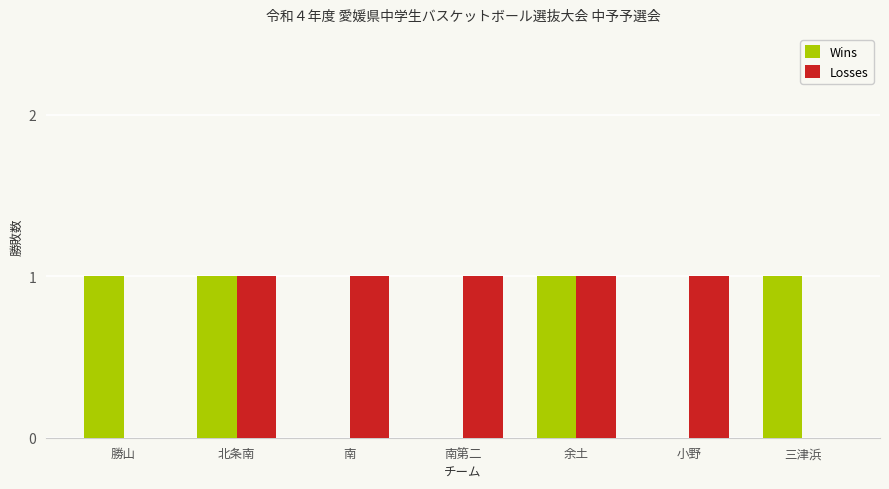

What is the sum of all Wins values?

4